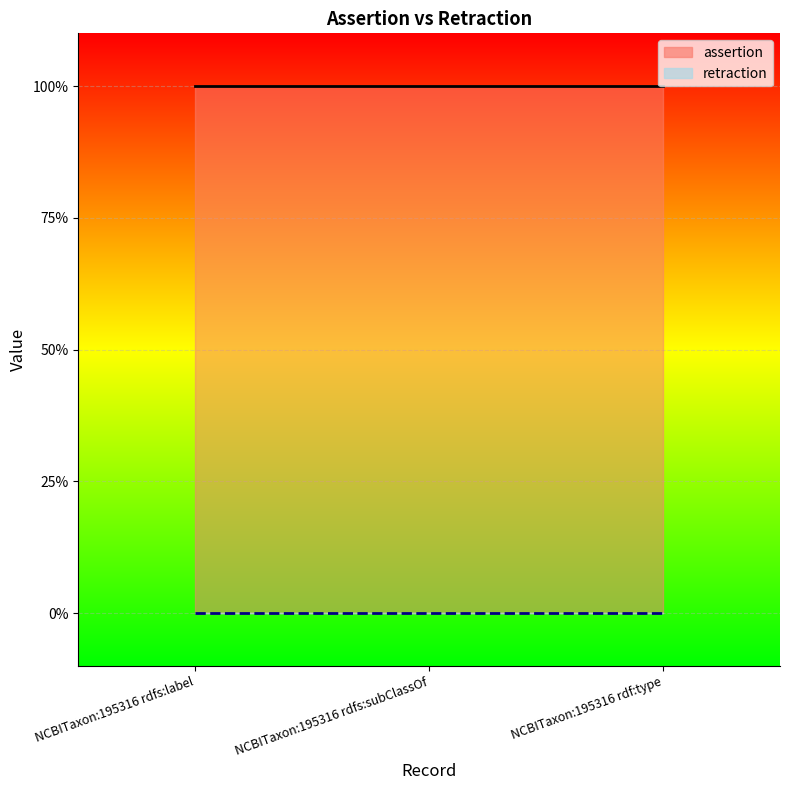

List the series in order of their overall mean, lowest first.

retraction, assertion